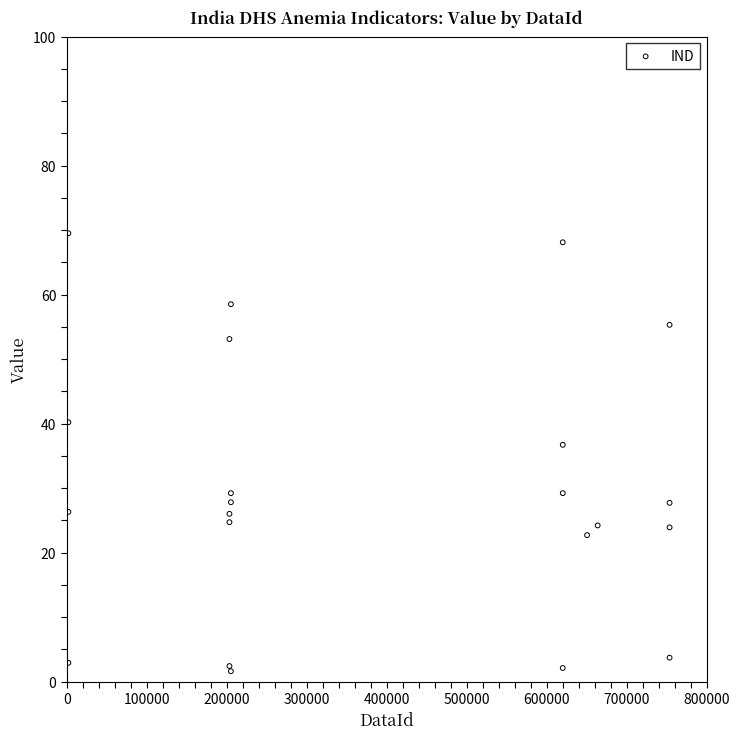

What Y value in the scatter plot is closest to 35?

36.7